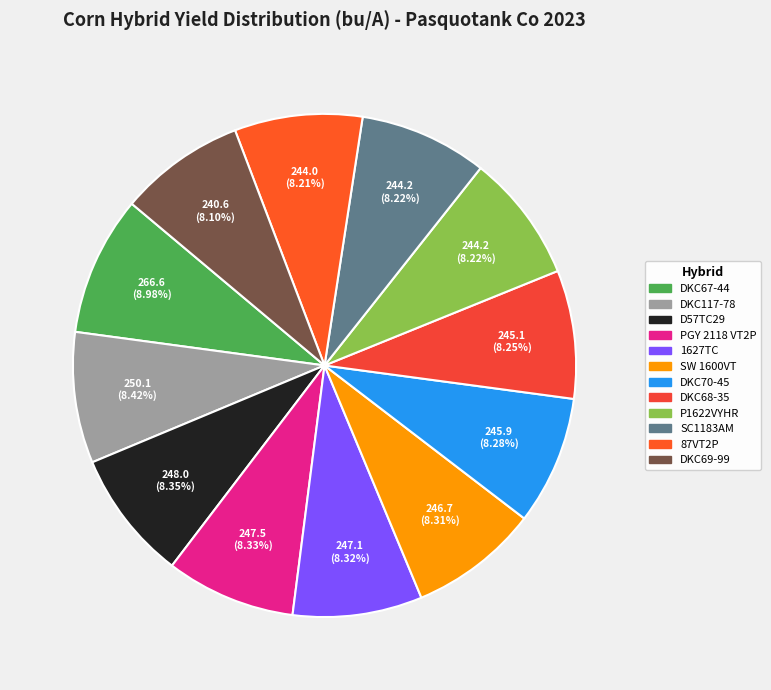

Is it true that DKC67-44 is 9% of the pie?

True